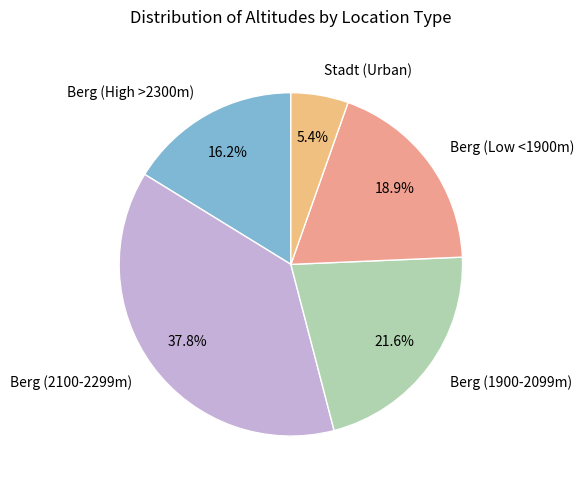

Is Berg (2100-2299m) the majority of the pie?

No